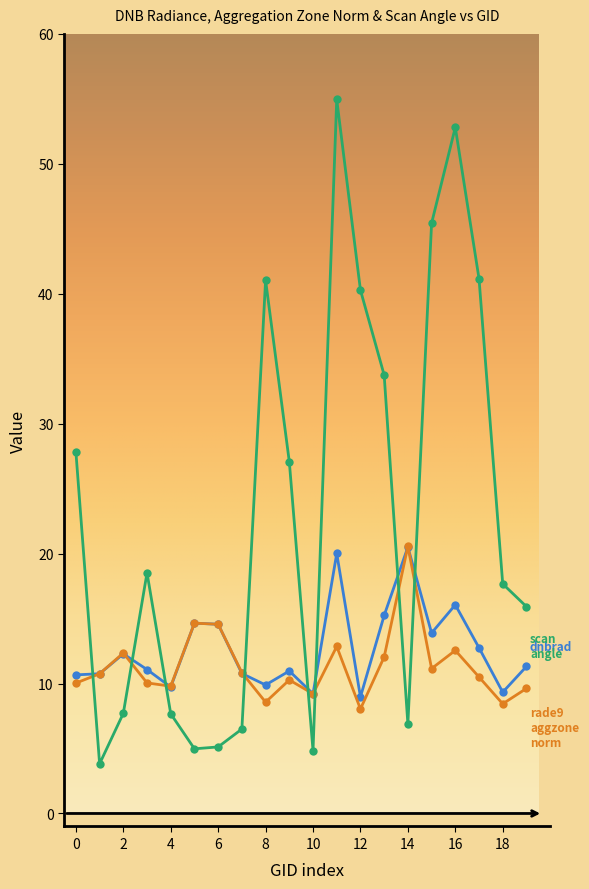

What is the maximum value shown in the chart?

55.0